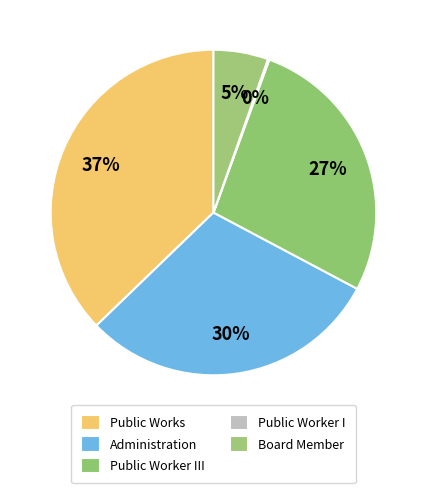

Rank the categories by value from highest to lowest.

Public Works, Administration, Public Works III, Board Member, Public Works I